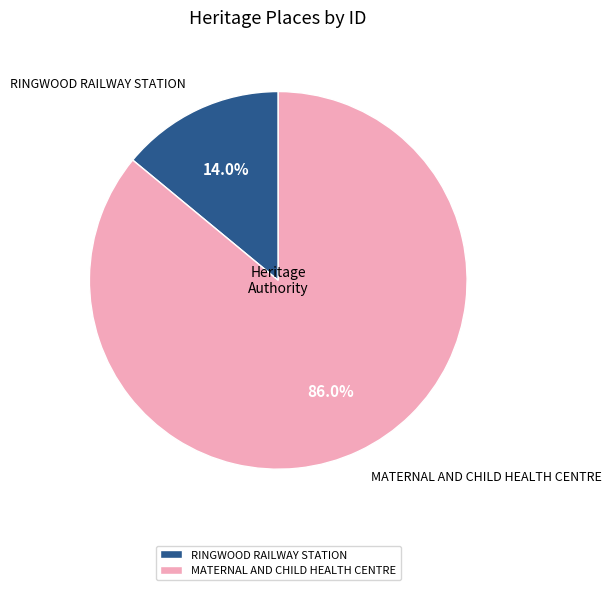

How many slices are in this pie chart?

2